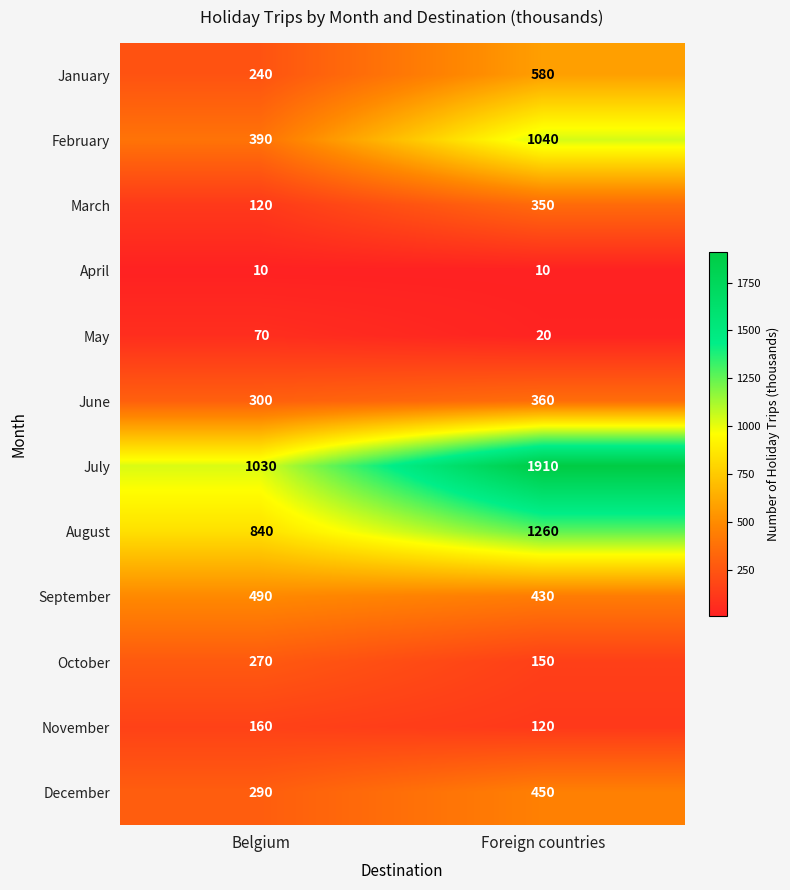

True or false: October has a value of 481 at Belgium.

False